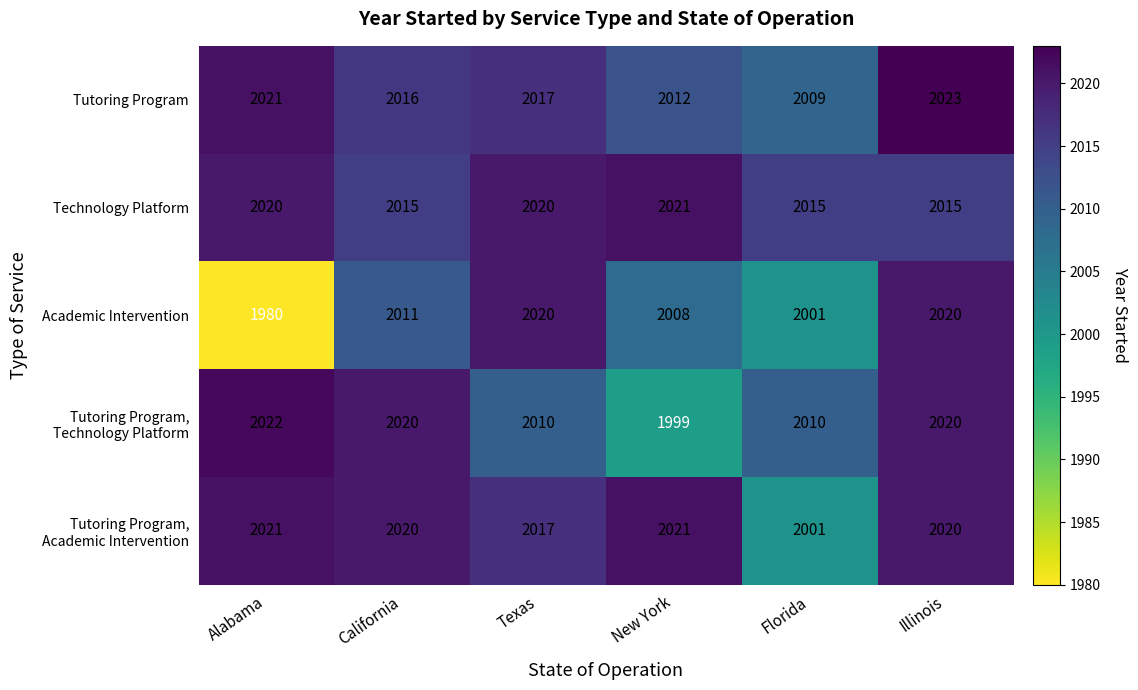

Which series has the widest spread of values?

Academic Intervention